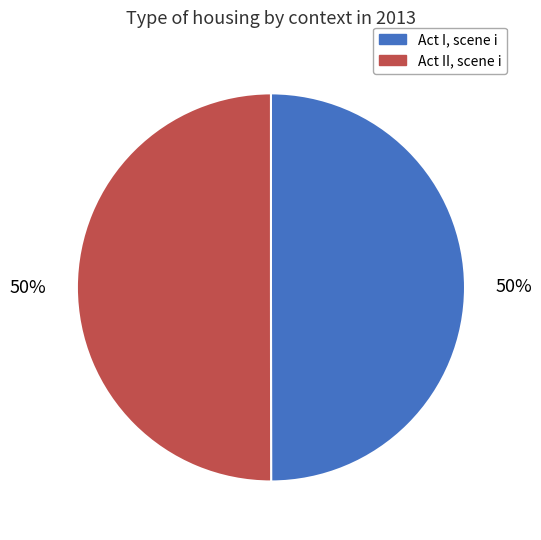

What is the ratio of the value at Act II, scene i to the value at Act I, scene i?

1.0